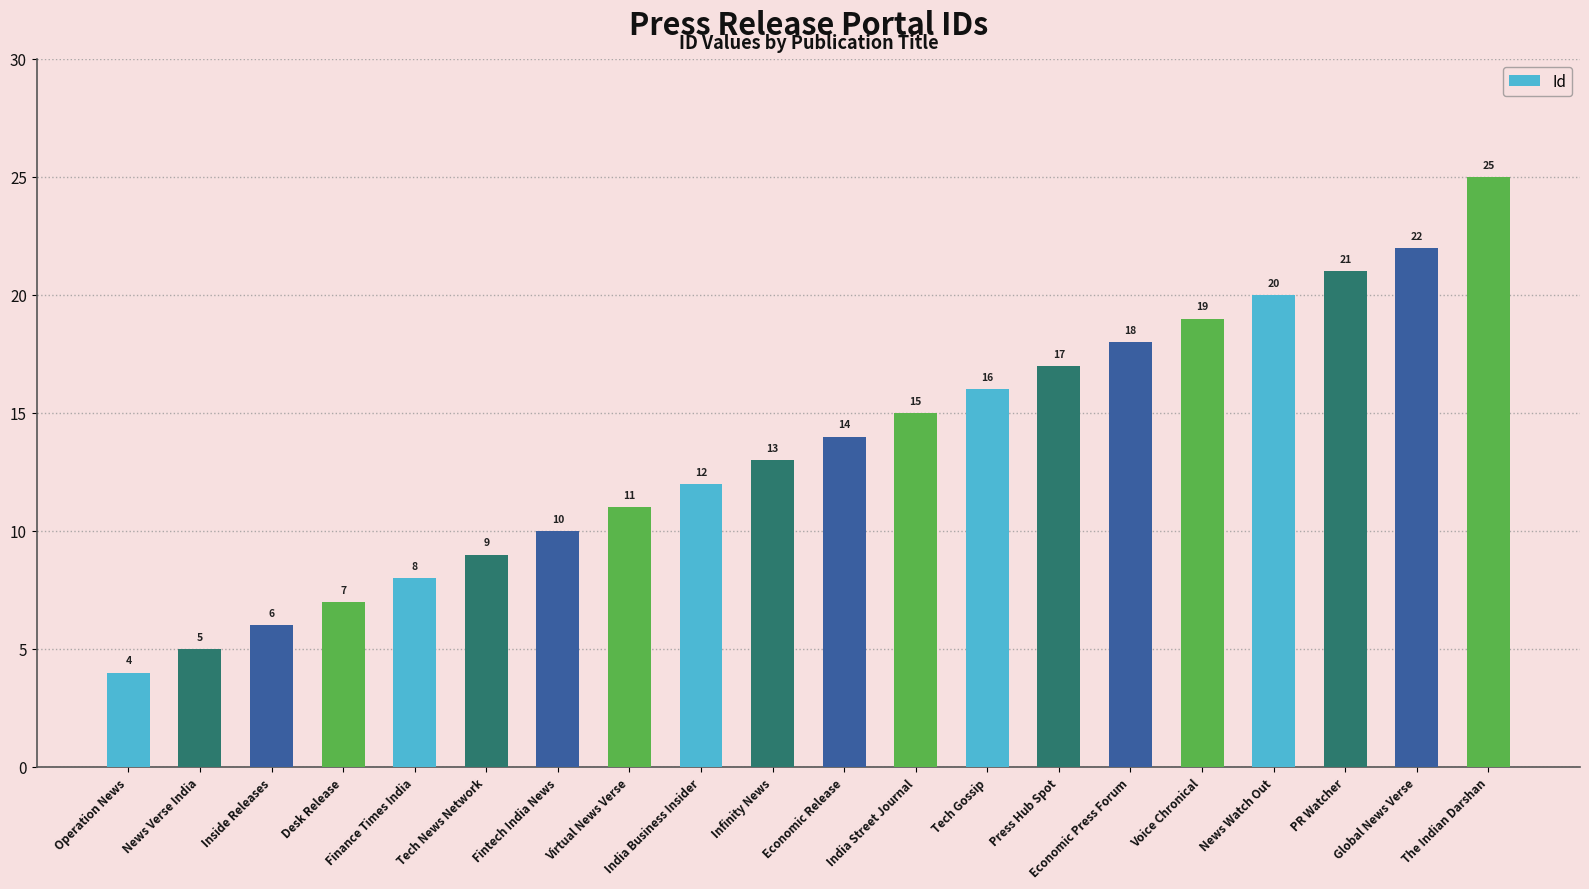

List the labels in order of value, largest first.

The Indian Darshan, Global News Verse, PR Watcher, News Watch Out, Voice Chronical, Economic Press Forum, Press Hub Spot, Tech Gossip, India Street Journal, Economic Release, Infinity News, India Business Insider, Virtual News Verse, Fintech India News, Tech News Network, Finance Times India, Desk Release, Inside Releases, News Verse India, Operation News